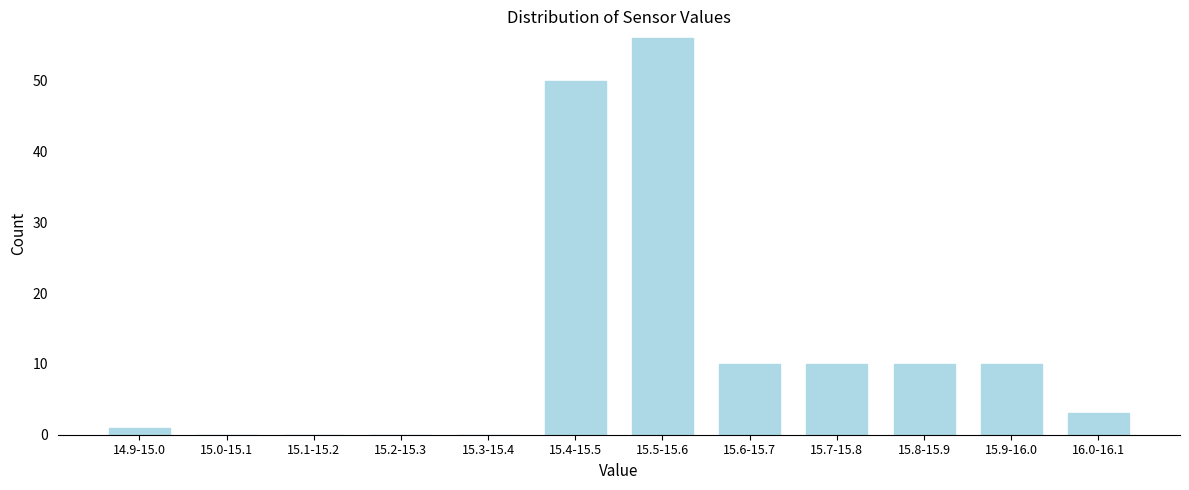

Reading left to right, transcribe all the data shown in this chart.

14.9-15.0=1	15.0-15.1=0	15.1-15.2=0	15.2-15.3=0	15.3-15.4=0	15.4-15.5=50	15.5-15.6=56	15.6-15.7=10	15.7-15.8=10	15.8-15.9=10	15.9-16.0=10	16.0-16.1=3